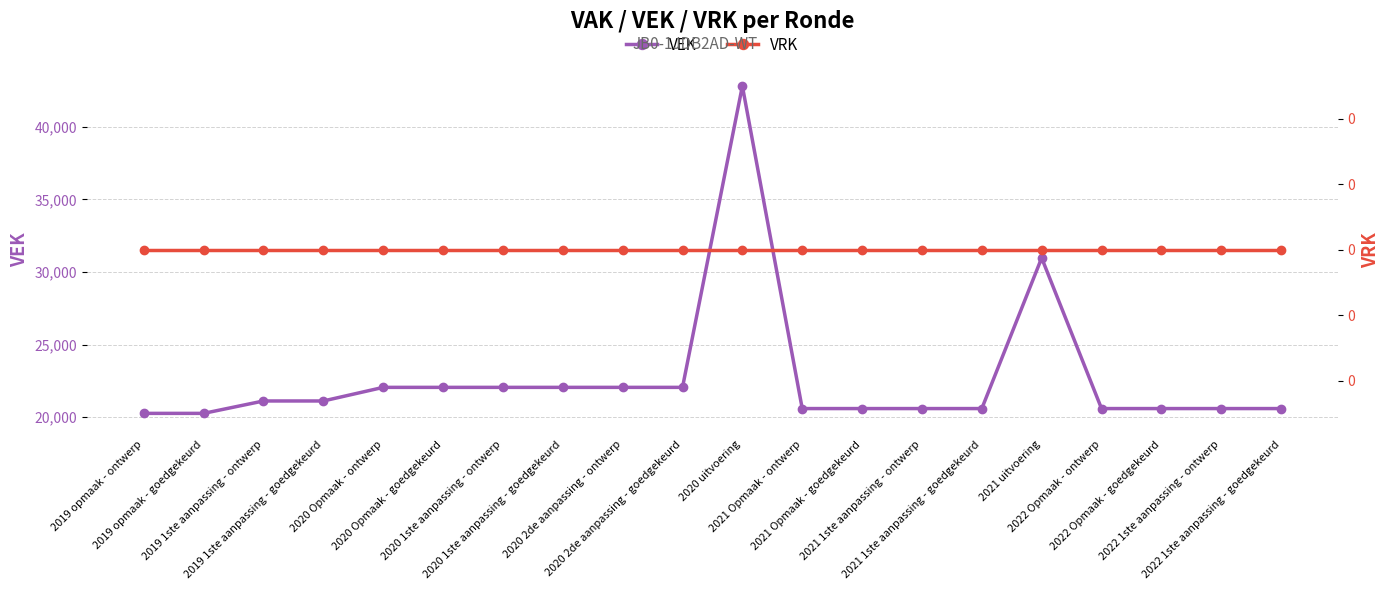

True or false: VRK and VEK cross at least once.

False